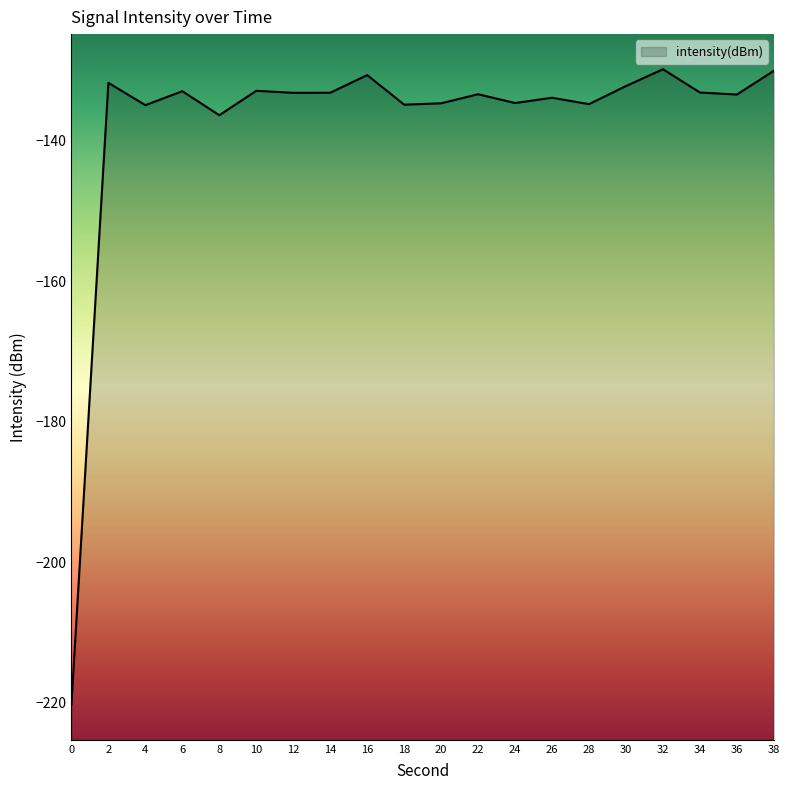

True or false: the data shows -134.8 at 28.

True